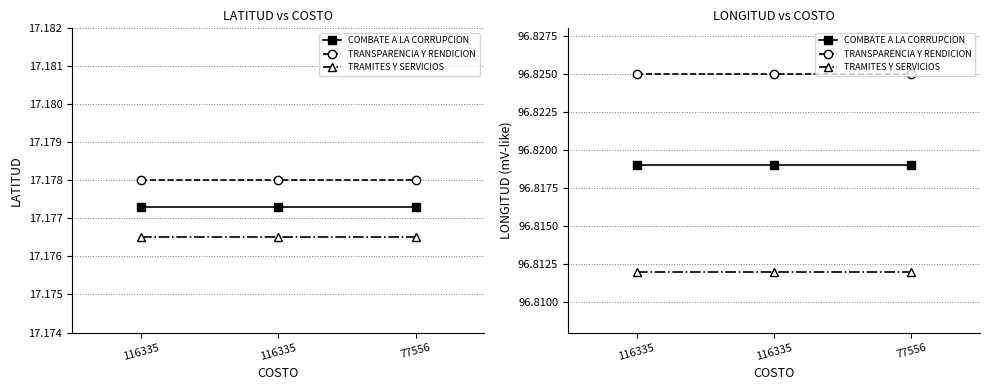

Which series has the largest range (max minus min)?

COMBATE A LA CORRUPCION